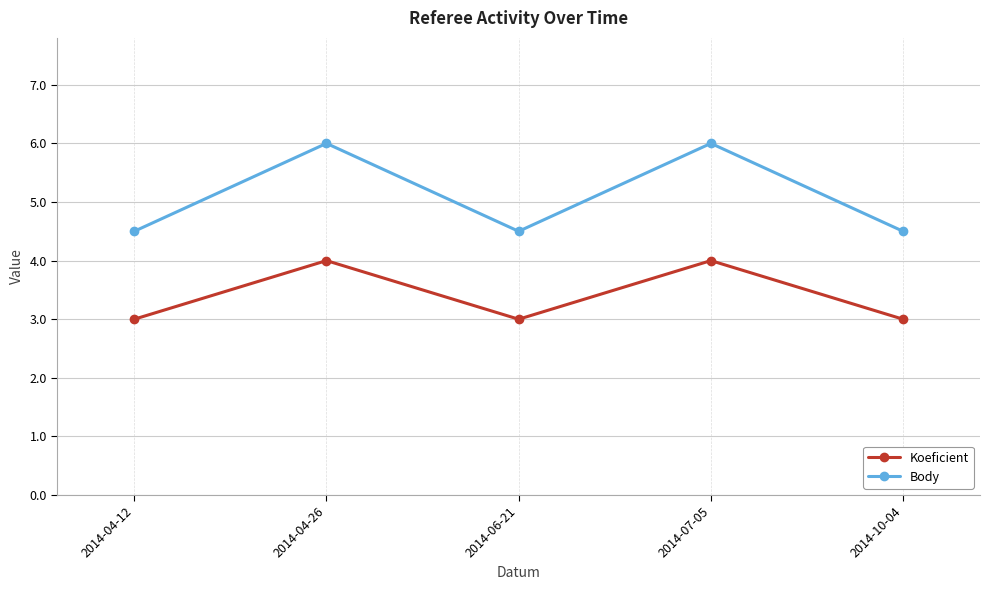

At 2014-04-12, list the series in order from smallest to largest.

Koeficient, Body